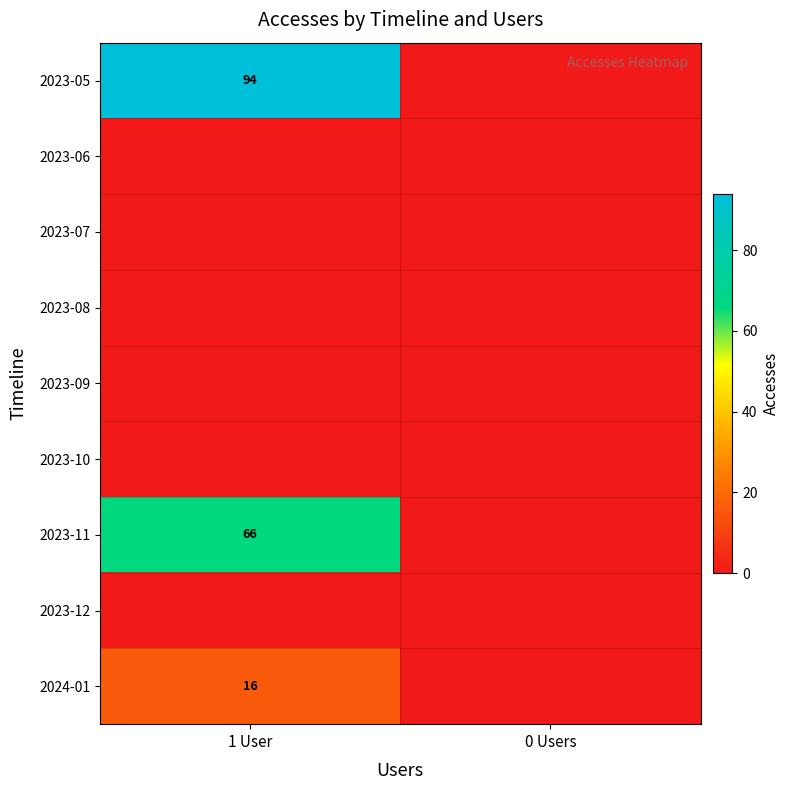

At which category is the sum across all series the highest?

1 User